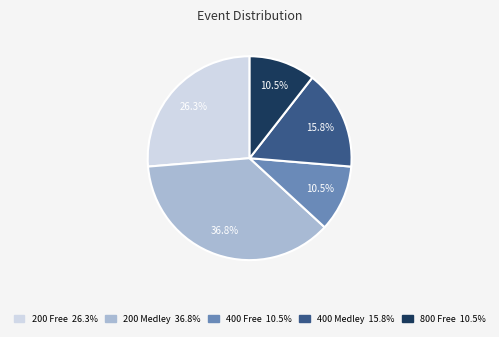

To the nearest percent, what portion does 200 Free represent?

26%